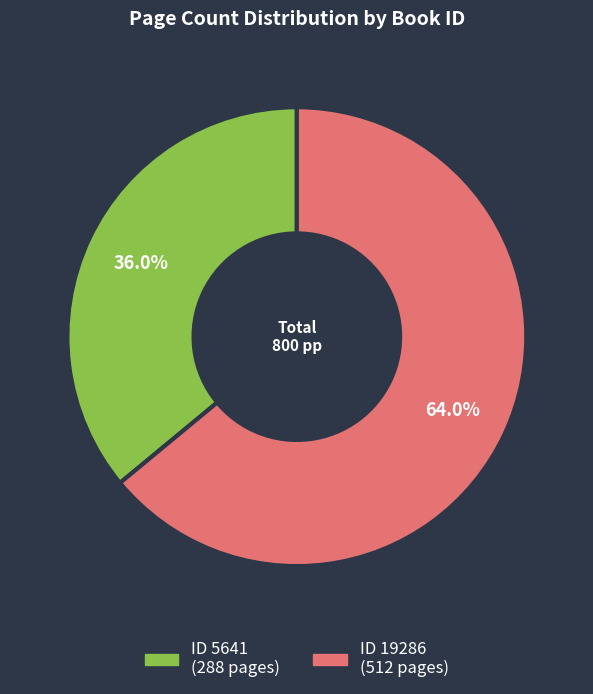

Is there any slice that represents more than half of the pie?

Yes